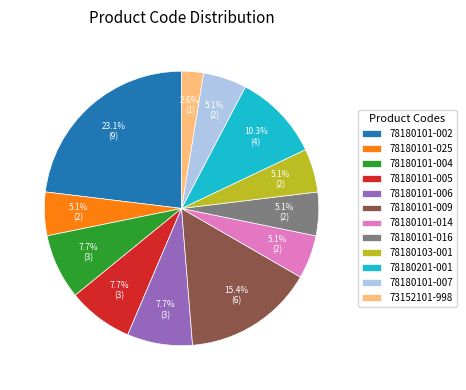

What is the smallest slice in the pie chart?

73152101-998